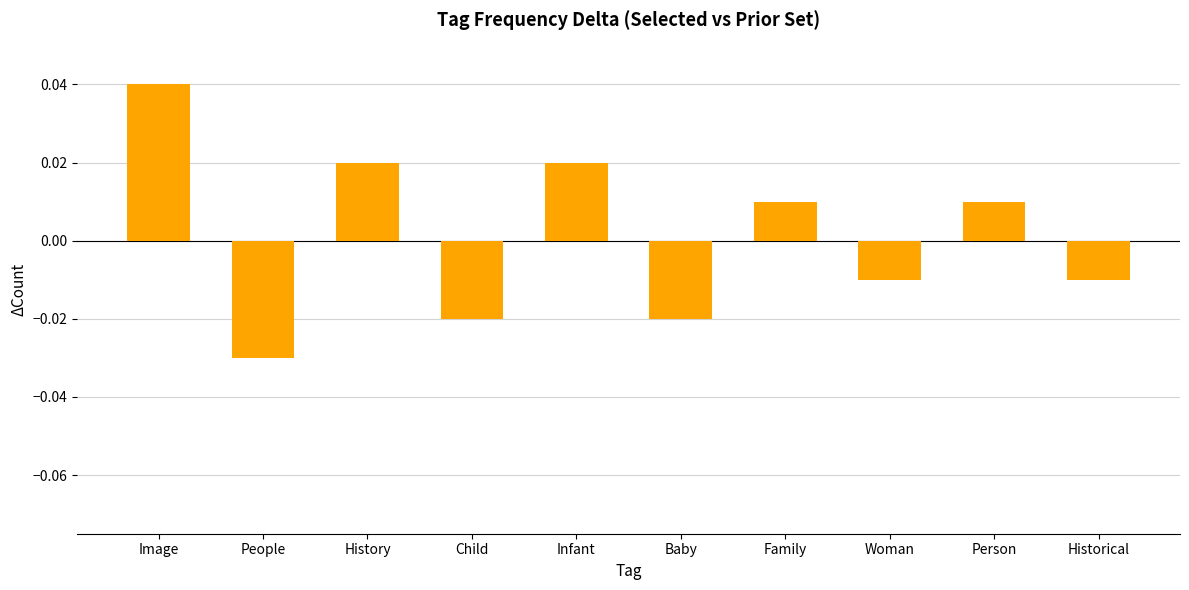

Count the number of values greater than 0.

5